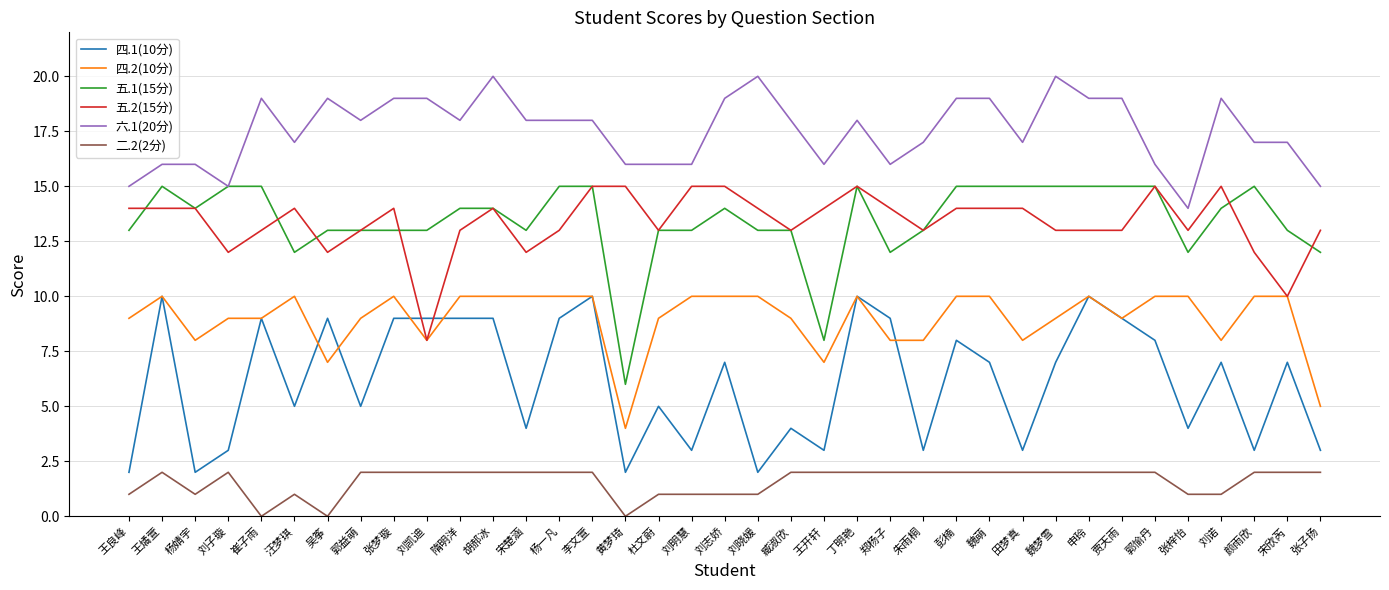

Is this an area chart (filled region under the line)?

No